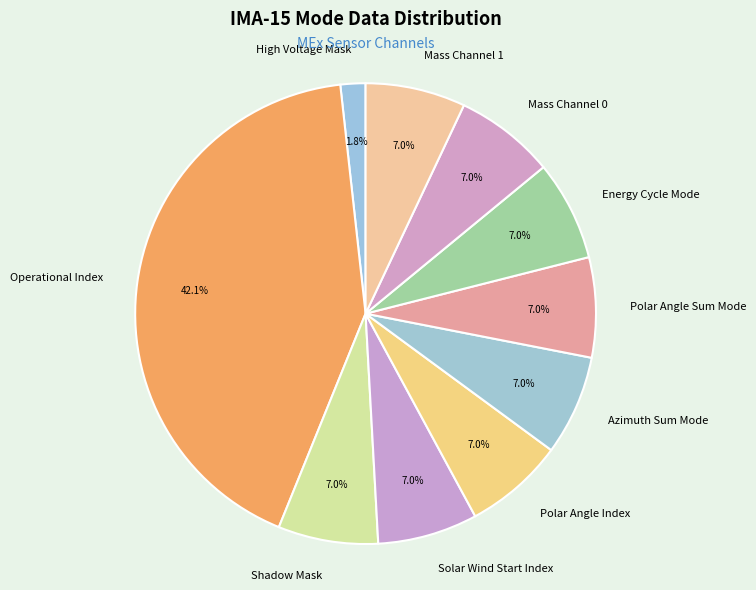

Which has a higher value, High Voltage Mask or Polar Angle Sum Mode?

Polar Angle Sum Mode